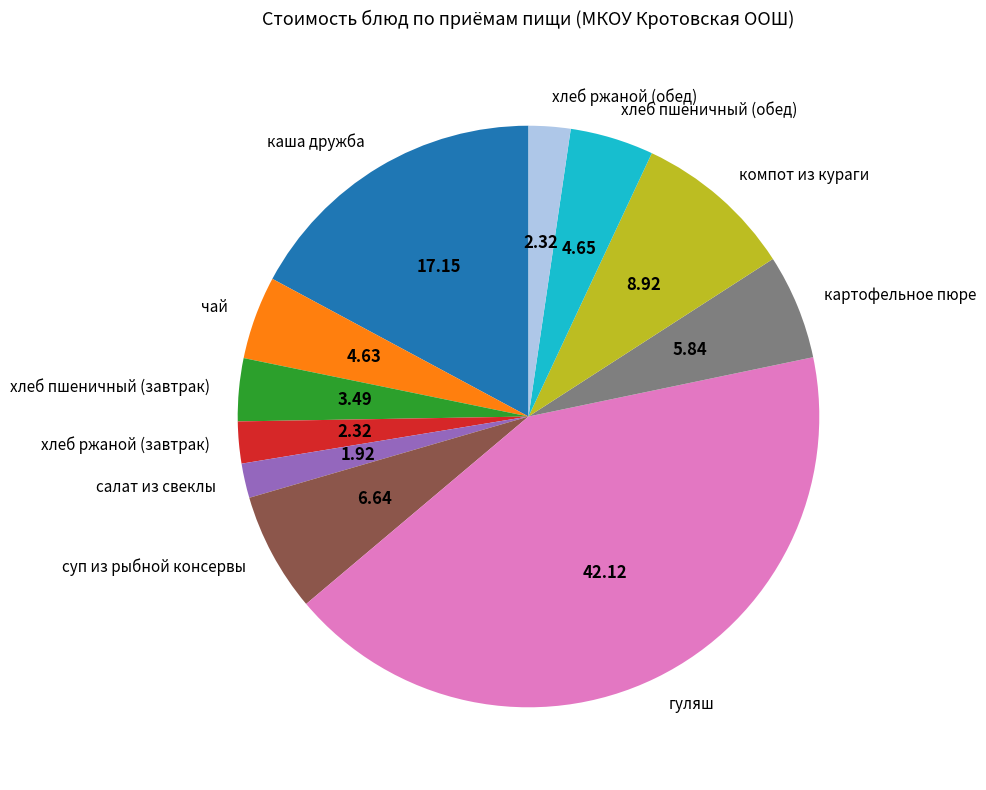

Which category has the biggest portion of the pie?

гуляш